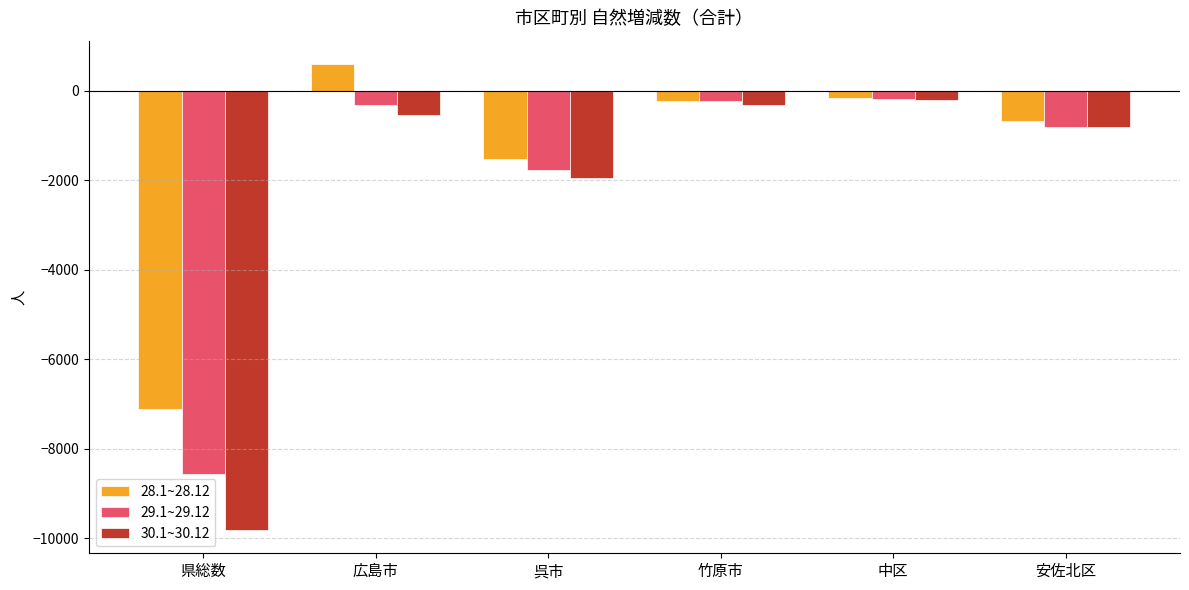

Reading left to right, what are all the values shown in this chart?

28.1~28.12: 県総数=-7102	広島市=596	呉市=-1529	竹原市=-230	中区=-168	安佐北区=-685
29.1~29.12: 県総数=-8562	広島市=-317	呉市=-1764	竹原市=-230	中区=-176	安佐北区=-811
30.1~30.12: 県総数=-9810	広島市=-533	呉市=-1948	竹原市=-316	中区=-200	安佐北区=-812